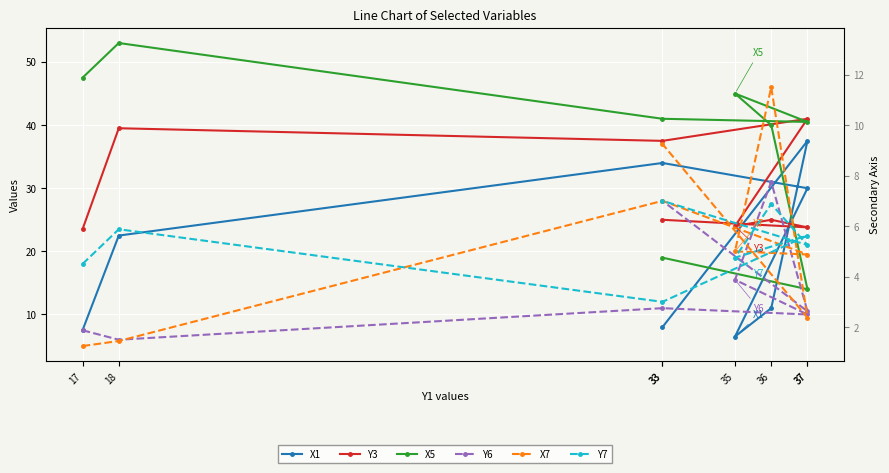

Reading right to left, what are all the values shown in this chart?

X1: 33=8.0	37=37.5	36=11.0	35=6.5	37=30.0	33=34.0	18=22.5	17=7.5
Y3: 33=25.0	37=23.8	36=25.0	35=24.0	37=41.0	33=37.5	18=39.5	17=23.5
X5: 33=19.0	37=14.0	36=40.0	35=45.0	37=40.5	33=41.0	18=53.0	17=47.5
Y6: 33=28.0	37=10.5	36=31.0	35=15.5	37=10.0	33=11.0	18=6.0	17=7.5
X7: 33=37.0	37=9.5	36=46.0	35=20.0	37=19.5	33=28.0	18=5.8	17=5.0
Y7: 33=28.0	37=21.0	36=27.5	35=19.0	37=22.5	33=12.0	18=23.5	17=18.0